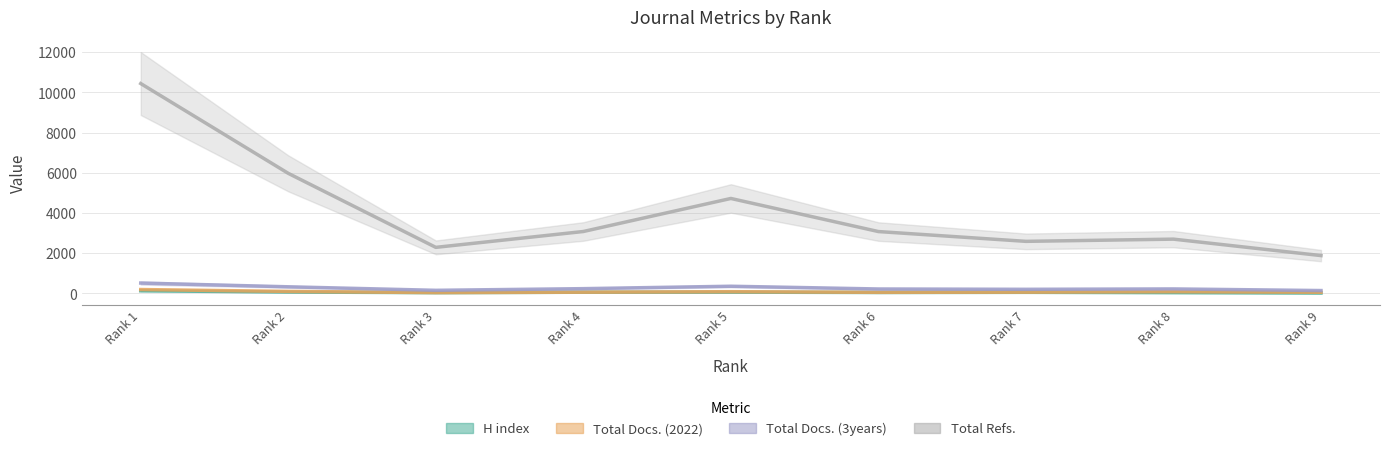

How many distinct data groups are displayed?

4